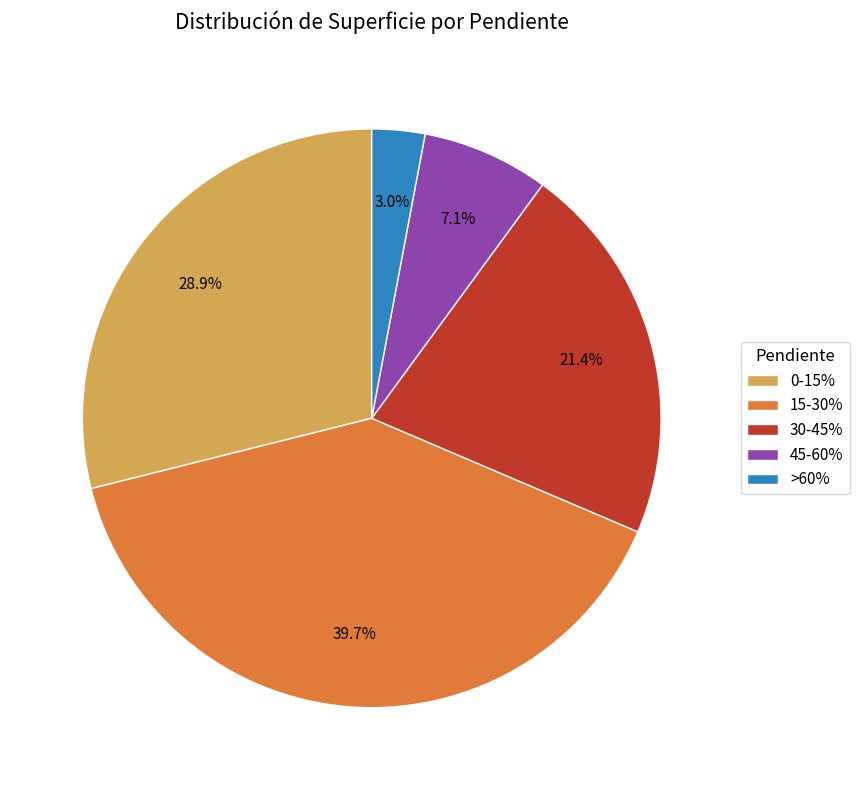

To the nearest percent, what portion does 0-15% represent?

29%